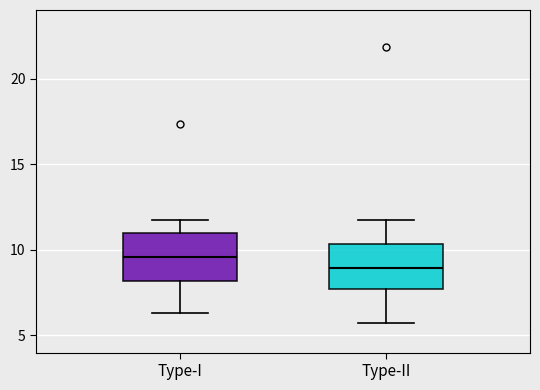

Reading left to right, transcribe this box plot: for each box, give where its median line is, the range the box spans, and where its two whiskers end, as read against the y-axis. The values are not printed on the chart, so give them approximately, as read against the axis.

Type-I: median 9.5, box 8.0 to 11.0, whiskers 6.5 to 11.5
Type-II: median 9.0, box 7.5 to 10.5, whiskers 5.5 to 11.5